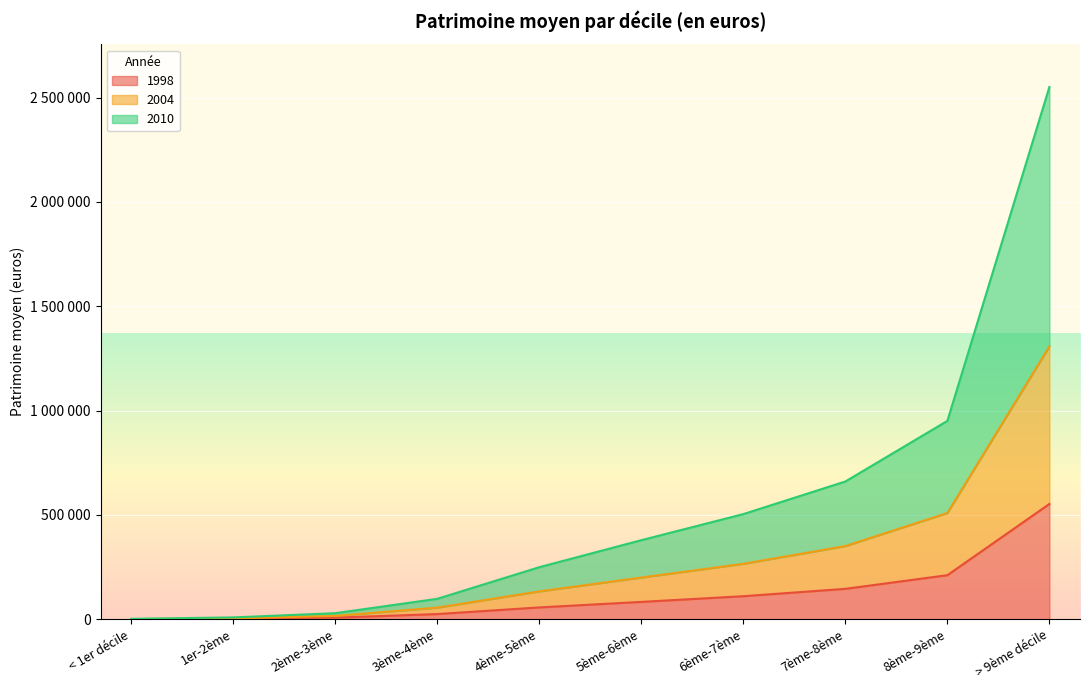

How many distinct data groups are displayed?

3